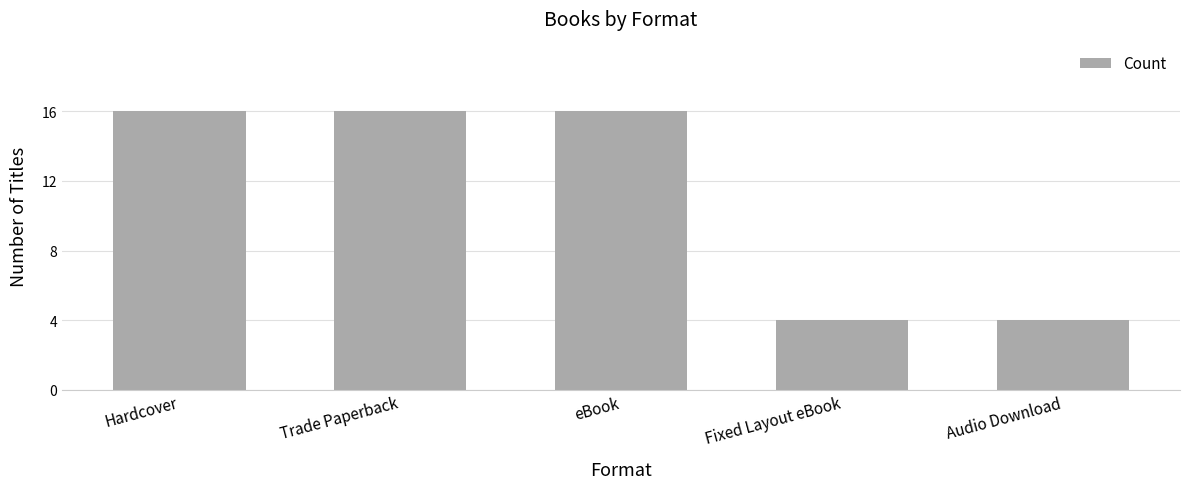

What is the maximum value shown in the chart?

16